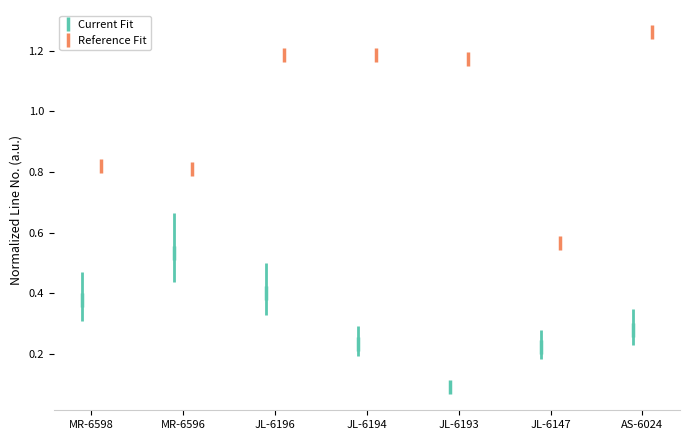

At how many categories does at least one series exceed 0?

7